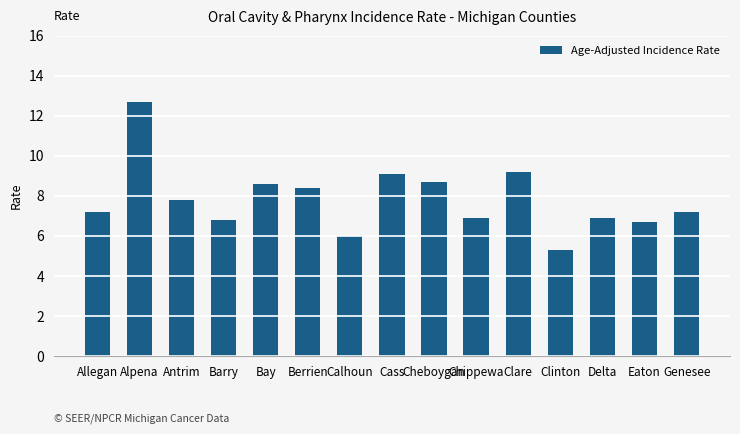

The chart shows a value of 8.7 at Cheboygan. True or false?

True